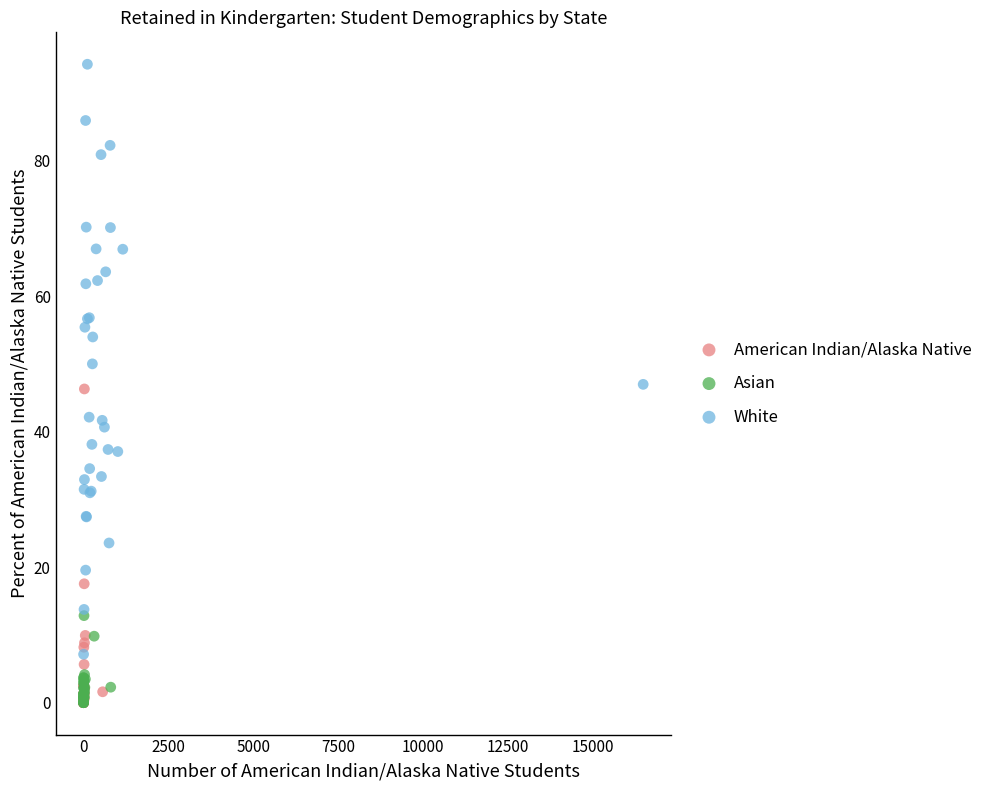

Which series has the widest spread of Y values?

White